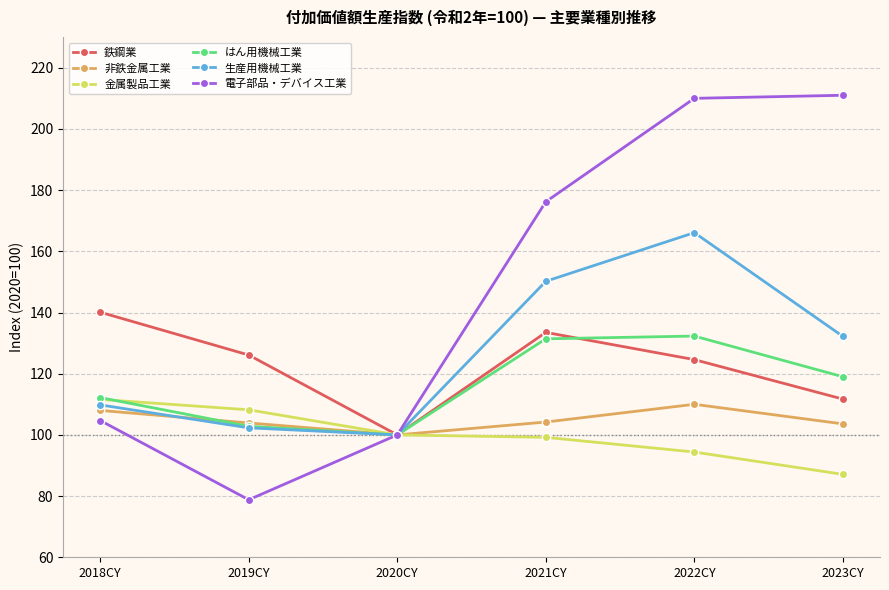

The 鉄鋼業 series shows 126.1 at 2019CY. True or false?

True